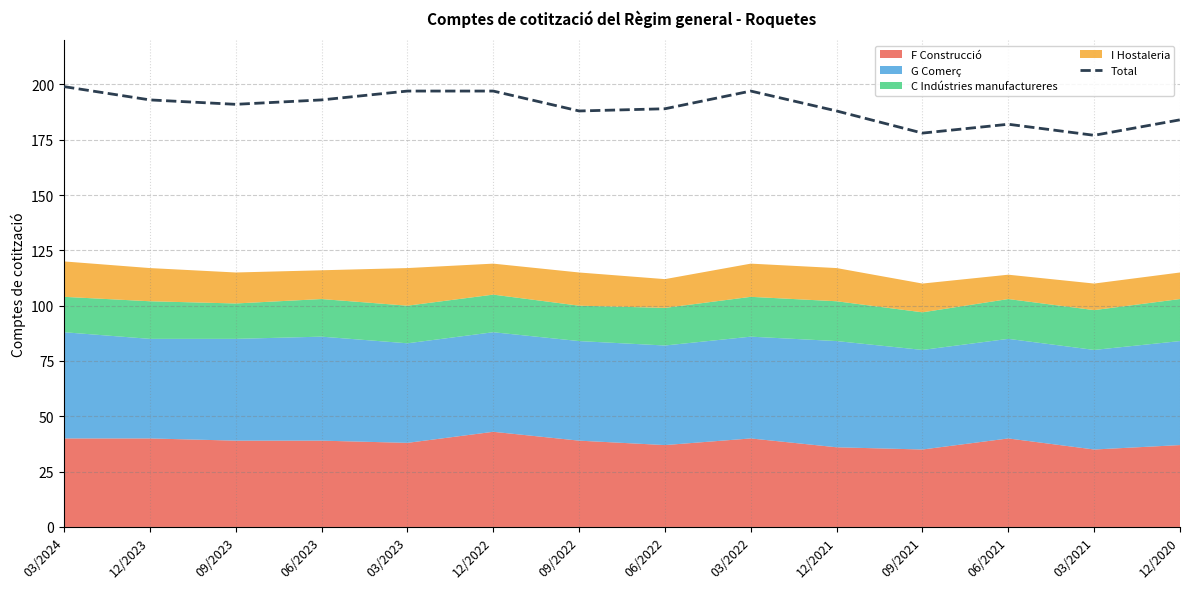

Reading left to right, what are all the values shown in this chart?

199	193	191	193	197	197	188	189	197	188	178	182	177	184